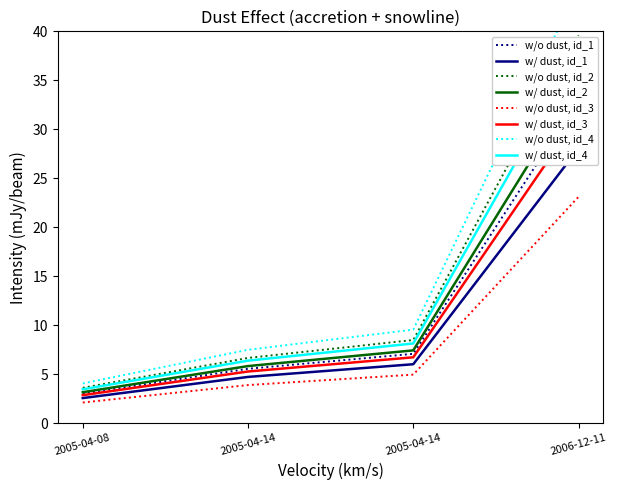

Rank the categories by value from highest to lowest.

2006-12-11, 2005-04-14, 2005-04-14, 2005-04-08